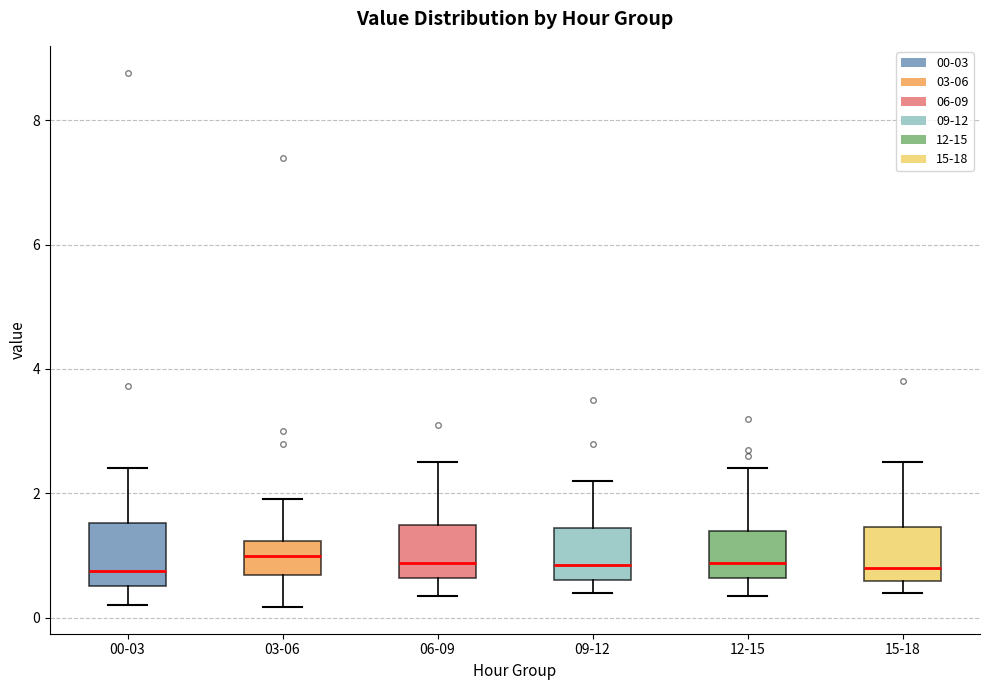

Reading left to right, read every box against the y-axis: the position of its median line, the range the box covers, and the ends of its whiskers. The values are not printed on the chart, so give them approximately, as read against the axis.

00-03: median 0.8, box 0.6 to 1.6, whiskers 0.2 to 2.4
03-06: median 1.0, box 0.6 to 1.2, whiskers 0.2 to 2.0
06-09: median 0.8, box 0.6 to 1.4, whiskers 0.4 to 2.6
09-12: median 0.8, box 0.6 to 1.4, whiskers 0.4 to 2.2
12-15: median 0.8, box 0.6 to 1.4, whiskers 0.4 to 2.4
15-18: median 0.8, box 0.6 to 1.4, whiskers 0.4 to 2.6